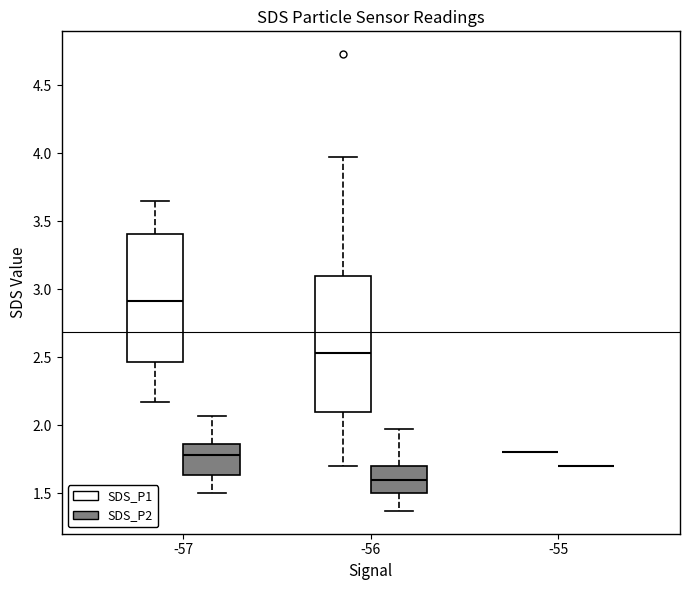

Reading left to right, transcribe this box plot: for each box, give where its median line is, the range the box spans, and where its two whiskers end, as read against the y-axis. The values are not printed on the chart, so give them approximately, as read against the axis.

-57 (SDS_P1): median 2.90, box 2.45 to 3.40, whiskers 2.15 to 3.65
-57 (SDS_P2): median 1.80, box 1.65 to 1.85, whiskers 1.50 to 2.05
-56 (SDS_P1): median 2.55, box 2.10 to 3.10, whiskers 1.70 to 3.95
-56 (SDS_P2): median 1.60, box 1.50 to 1.70, whiskers 1.35 to 1.95
-55 (SDS_P1): box collapsed to a line at 1.80, whiskers 1.80 to 1.80
-55 (SDS_P2): box collapsed to a line at 1.70, whiskers 1.70 to 1.70